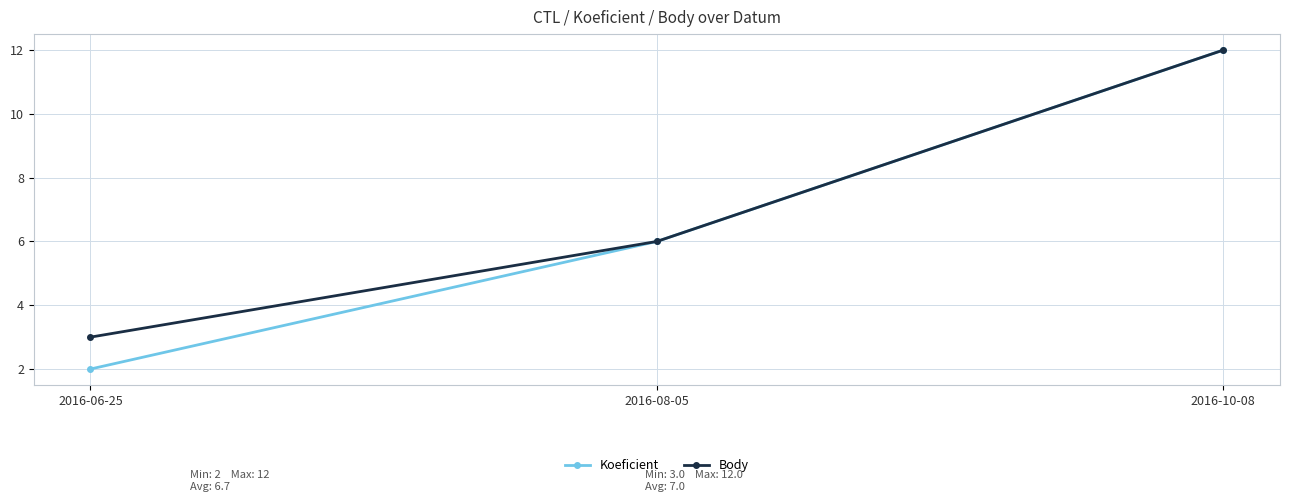

What is the value of the Koeficient point at the 2nd from the left?

6